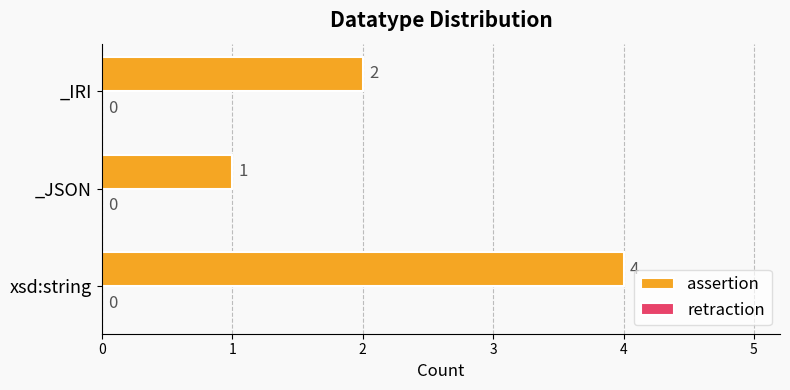

Which has a higher value, _JSON or _IRI?

_IRI